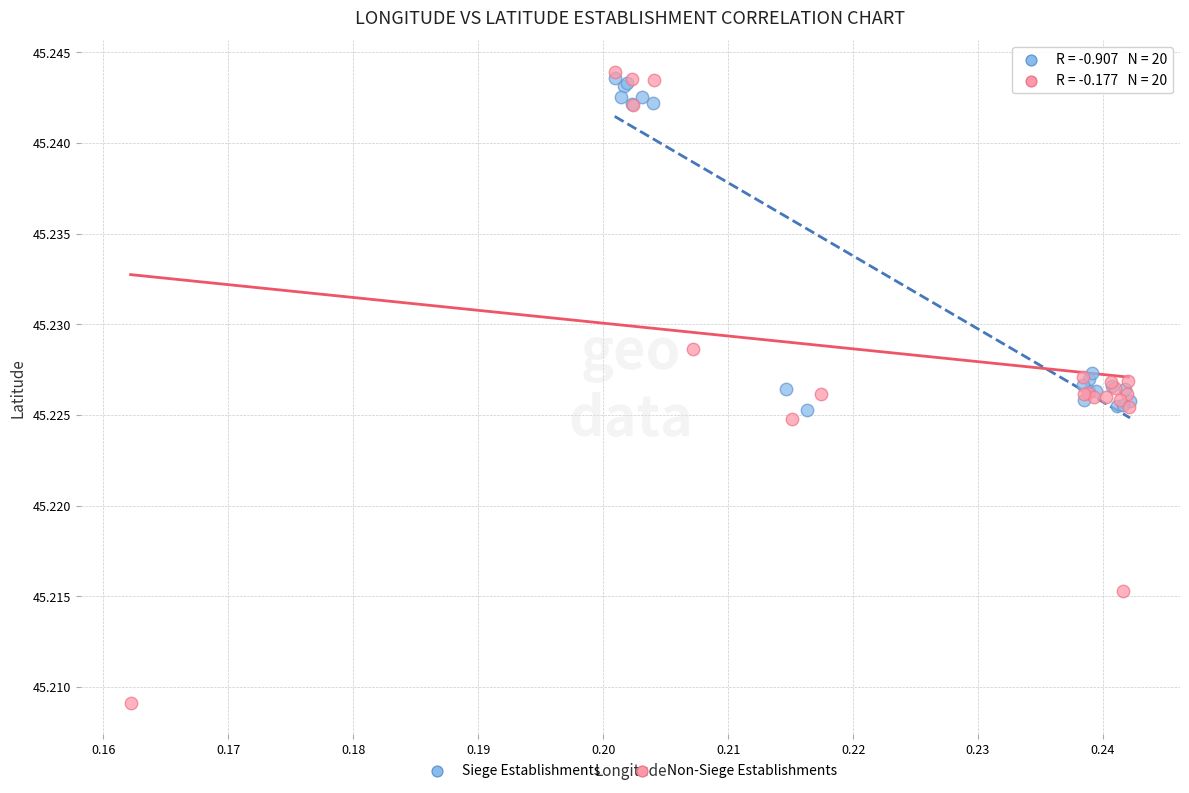

Which series has the largest Y range (max minus min)?

Non-Siege Establishments